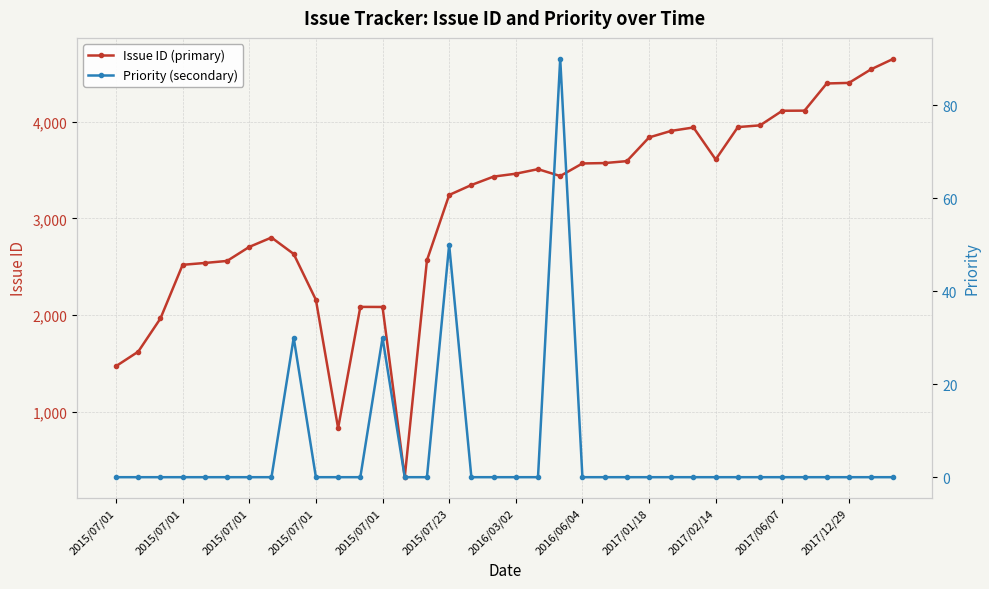

Between 26 and 12, which is larger?

26